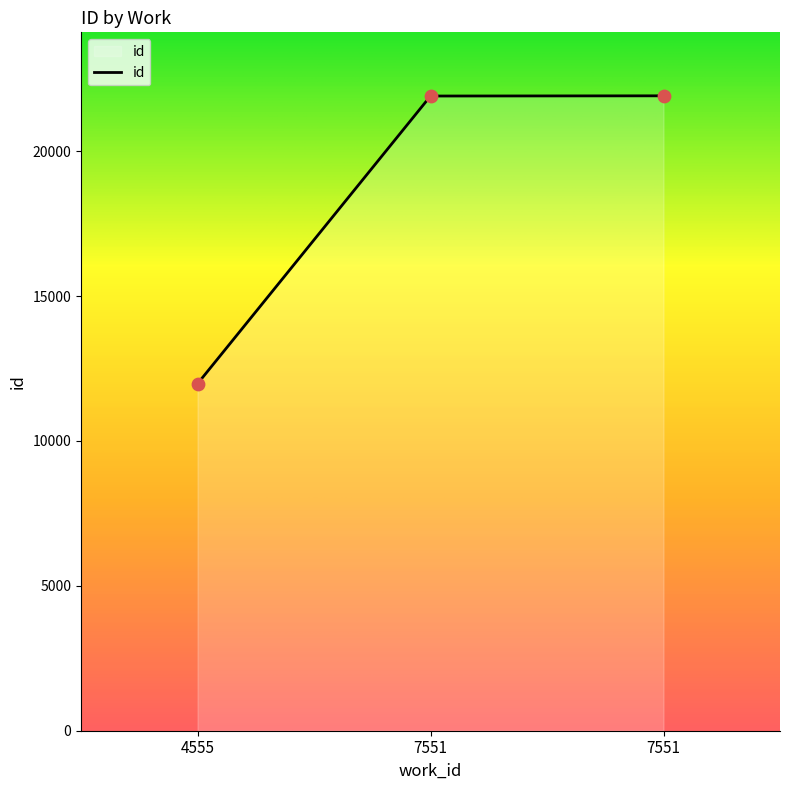

What is the change in value from 7551 to 7551?

+7